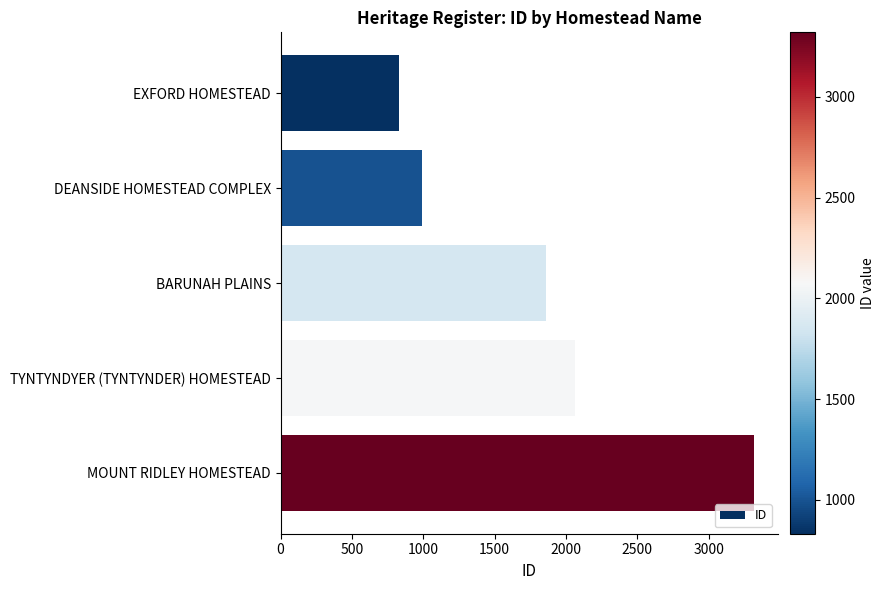

Reading top to bottom, list all the values displayed in this chart.

832	992	1857	2066	3321